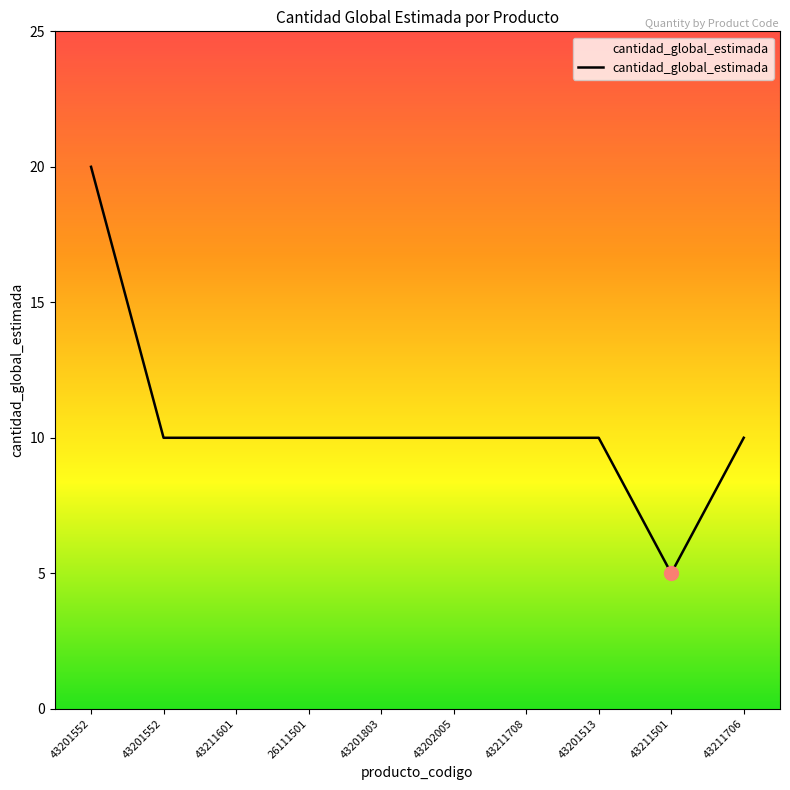

What is the value of the 7th point from the left?

10